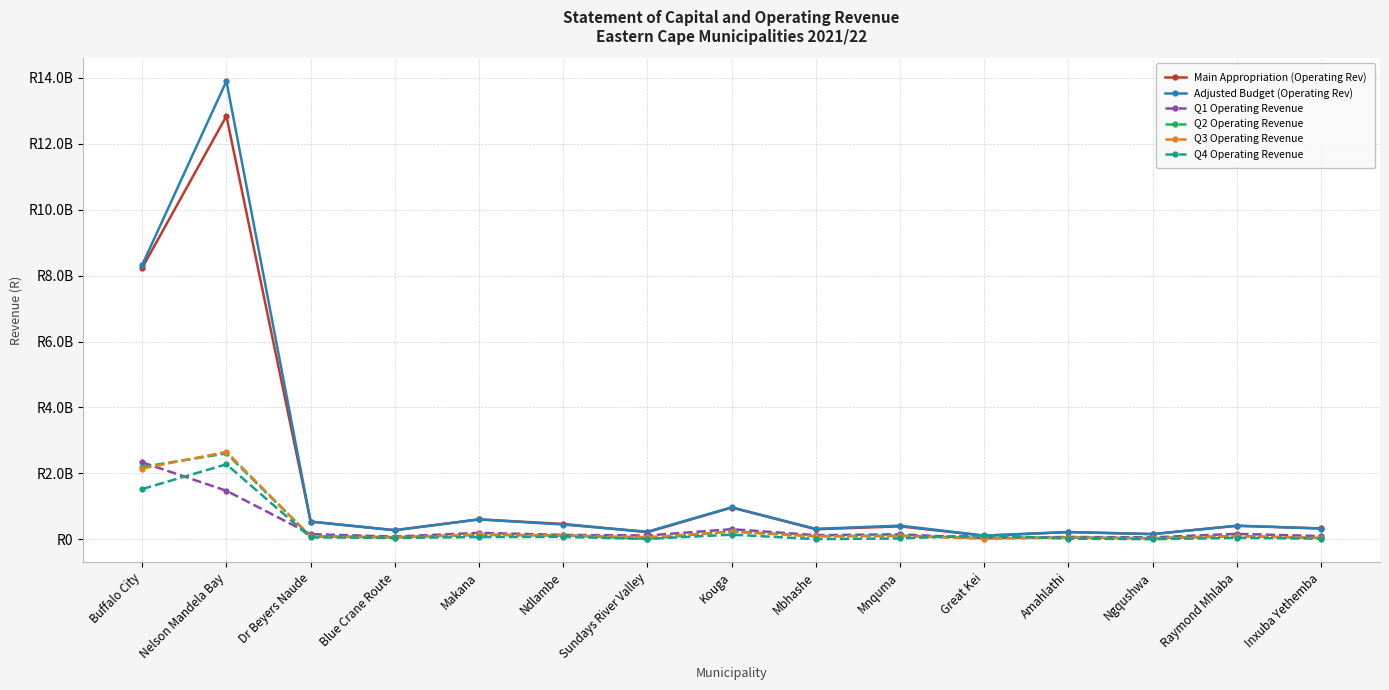

At which category is the sum across all series the highest?

Nelson Mandela Bay